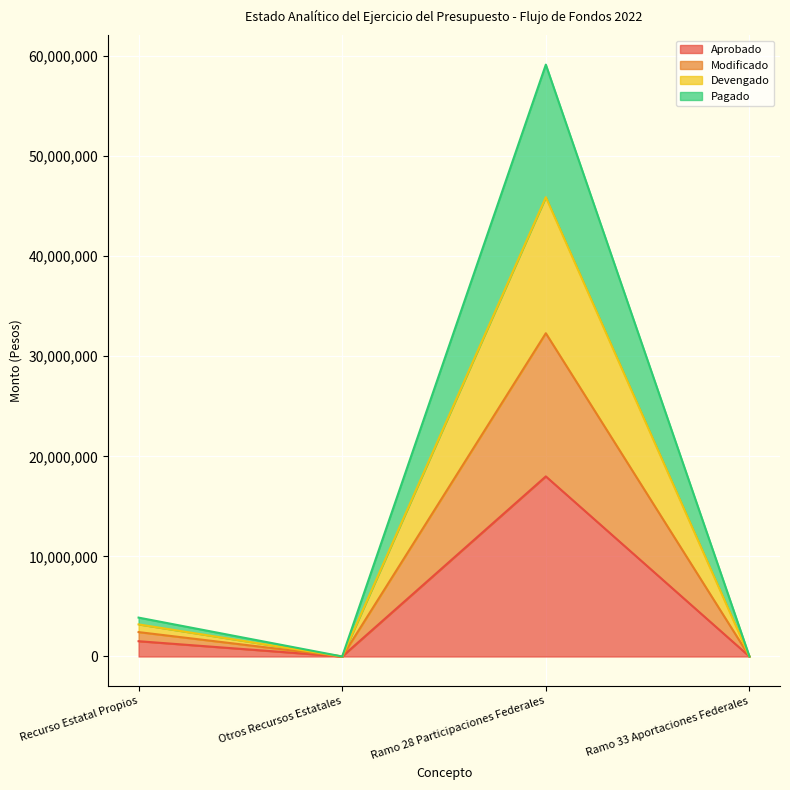

True or false: Pagado and Aprobado intersect in this chart.

False